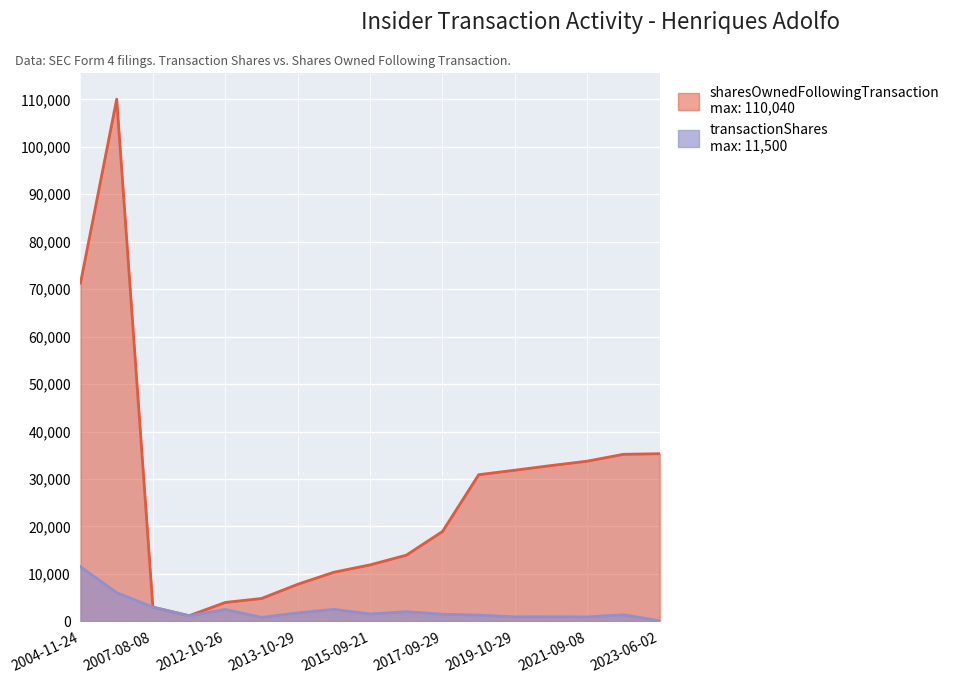

What position from the right is 2005-10-13?

16